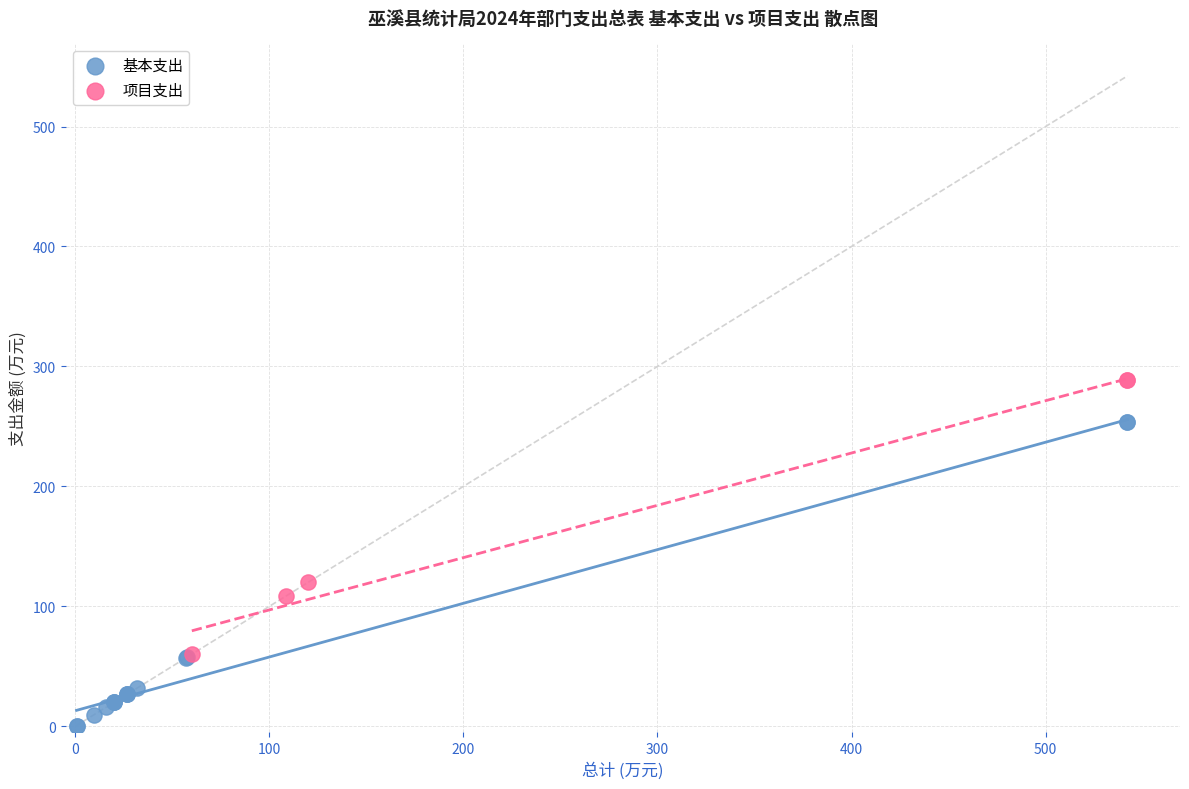

Which series contains the lowest Y value?

基本支出